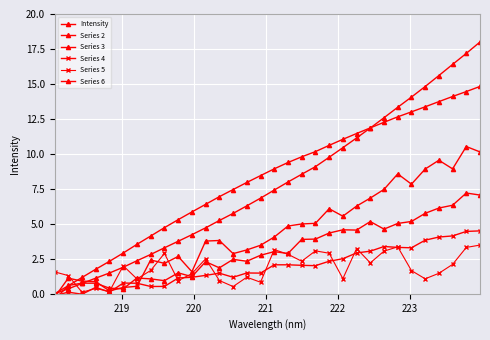

True or false: Series 4 and Intensity cross at least once.

False